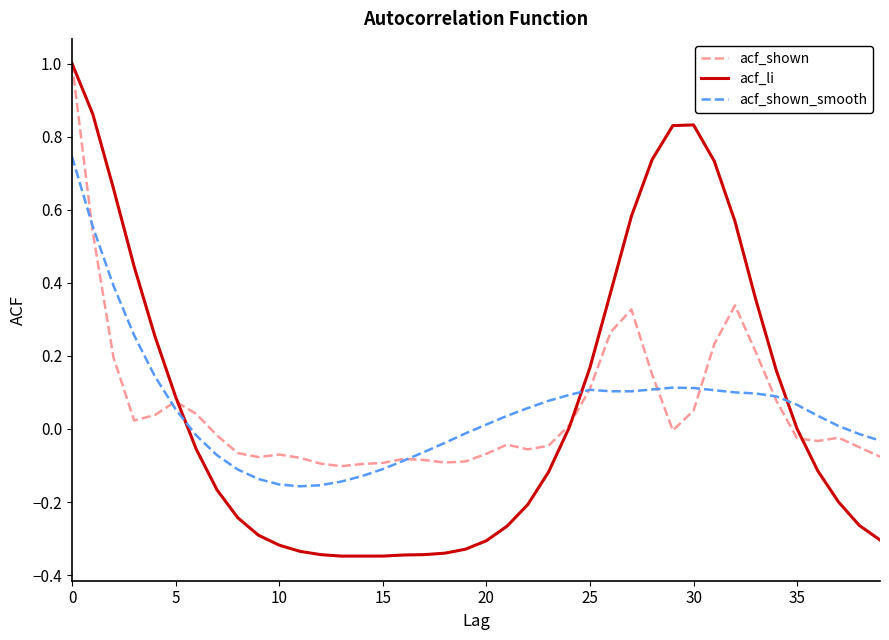

What is the maximum value shown in the chart?

1.0